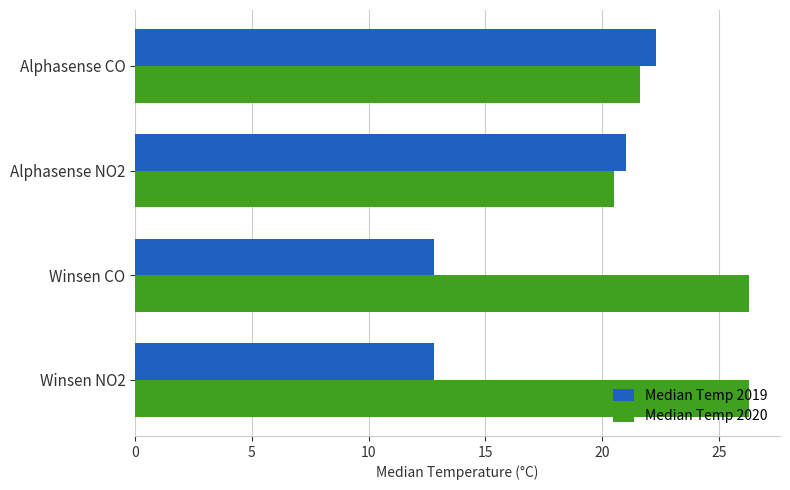

What are all the series names shown in the legend?

Median Temp 2019, Median Temp 2020